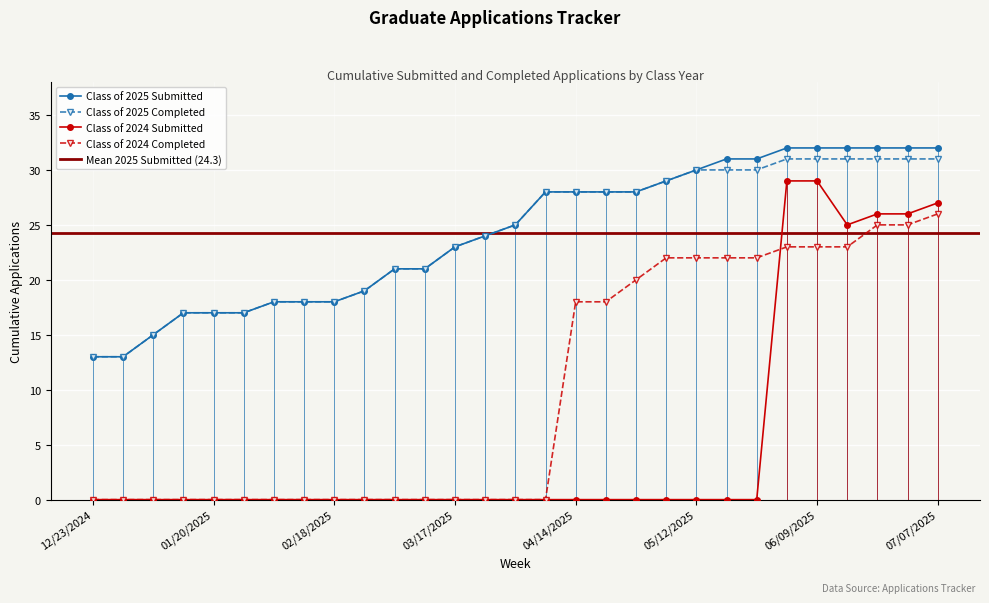

What is the sum of the Class of 2025 Completed values at 02/10/2025 and 03/17/2025?

41